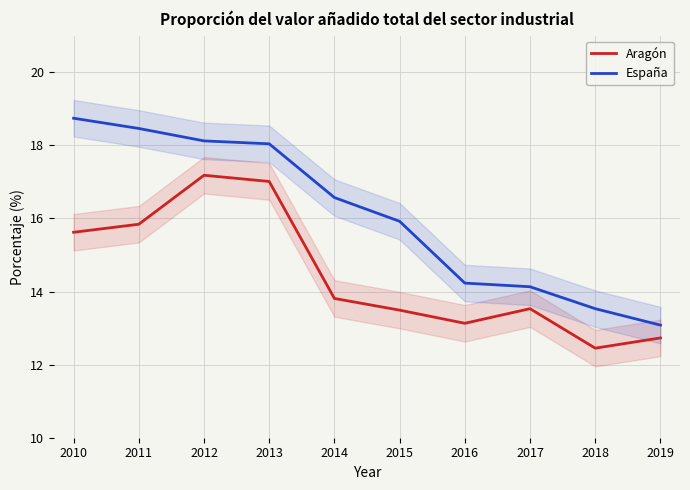

At how many categories does at least one series exceed 13?

10